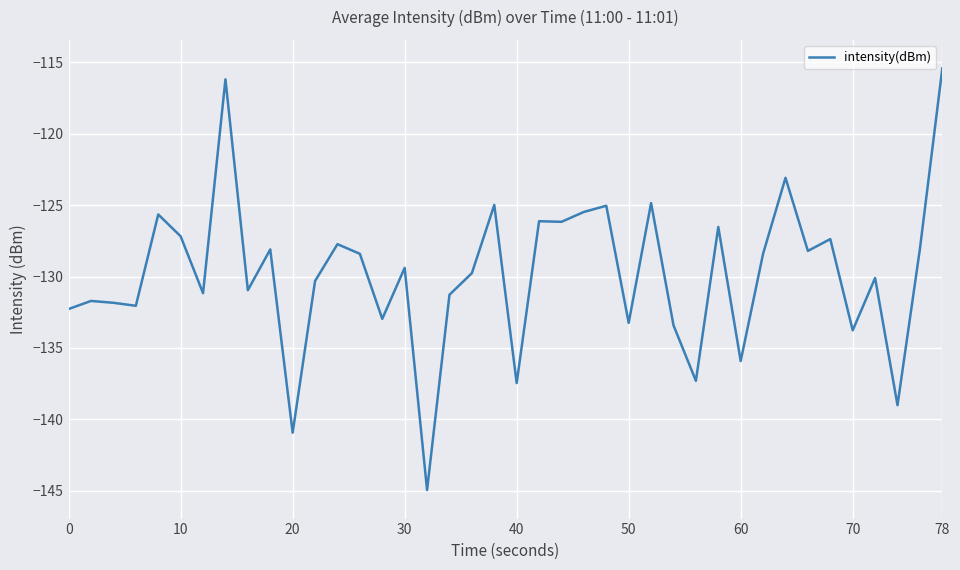

What is the maximum value shown in the chart?

-115.4